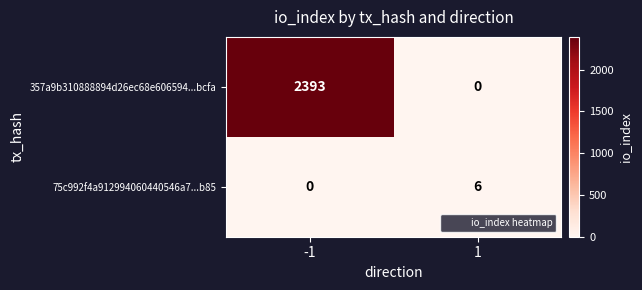

What is the maximum value shown in the chart?

2393